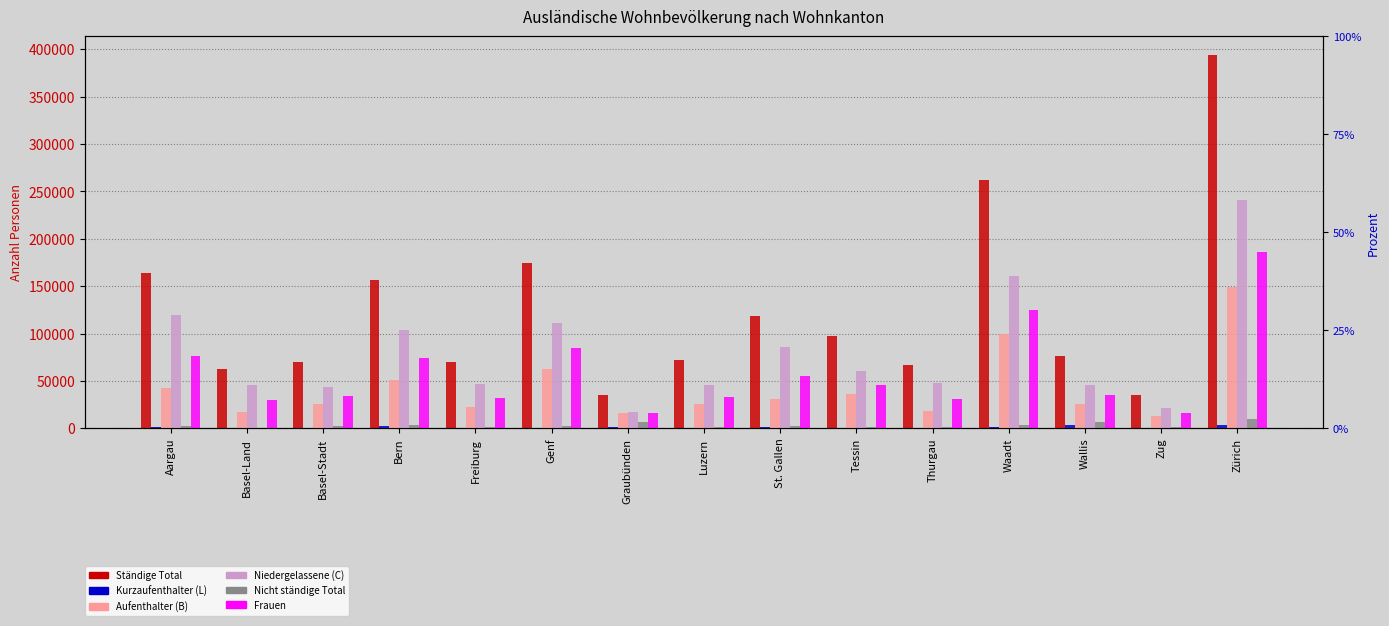

What are all the series names shown in the legend?

Ständige Total, Kurzaufenthalter (L), Aufenthalter (B), Niedergelassene (C), Nicht ständige Total, Frauen